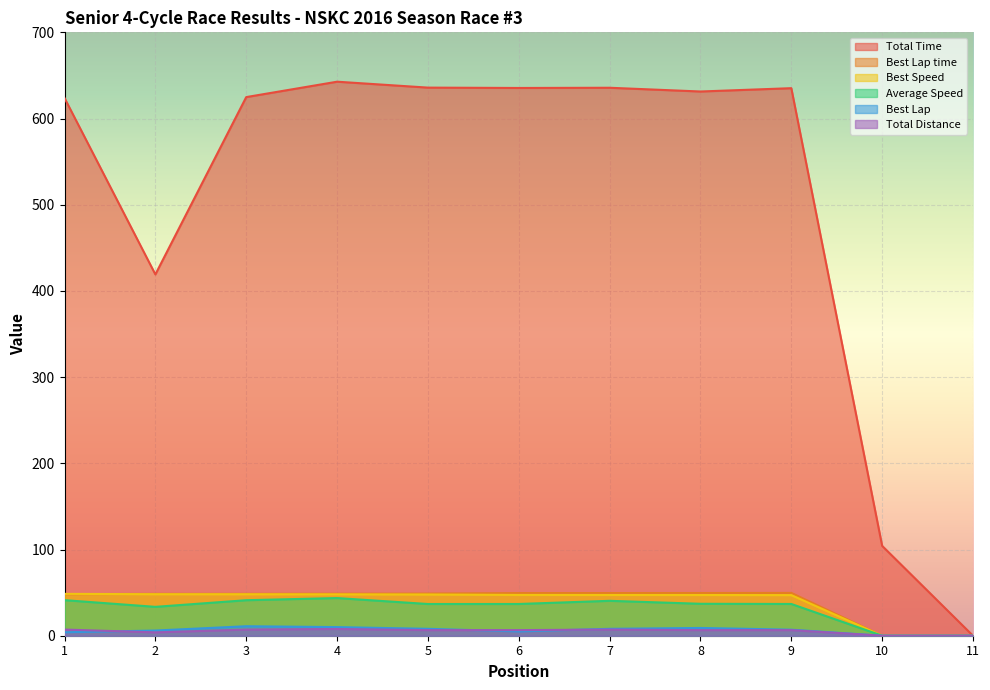

Between 1 and 5, which is larger?

5